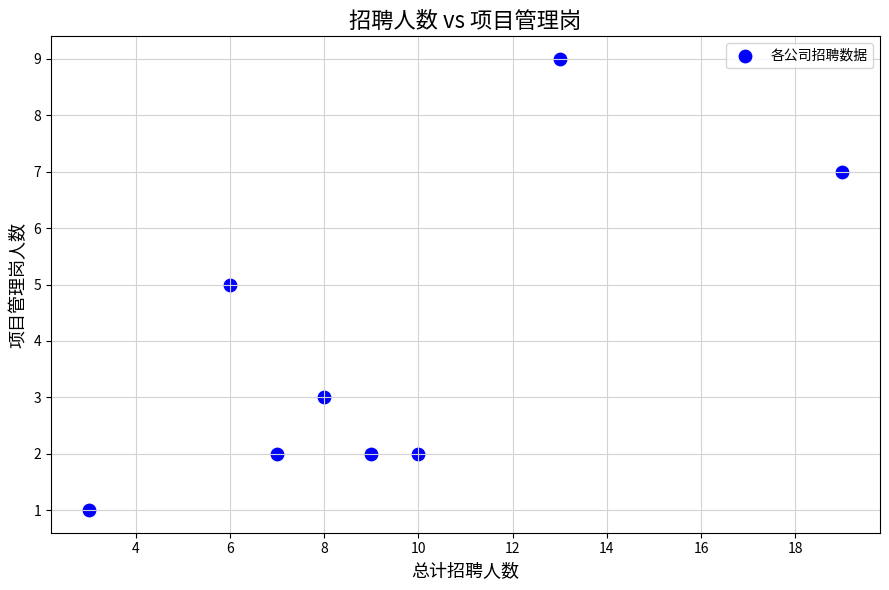

What is the range of X values (max minus min)?

16